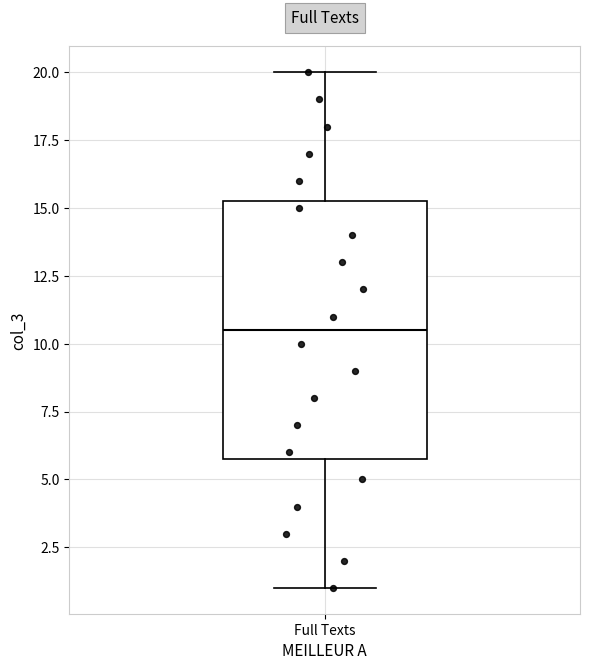

Transcribe this box plot: give where the median line is, the range the box spans, and where the two whiskers end, as read against the y-axis. The values are not printed on the chart, so give them approximately, as read against the axis.

median 10.5, box 6.0 to 15.5, whiskers 1.0 to 20.0